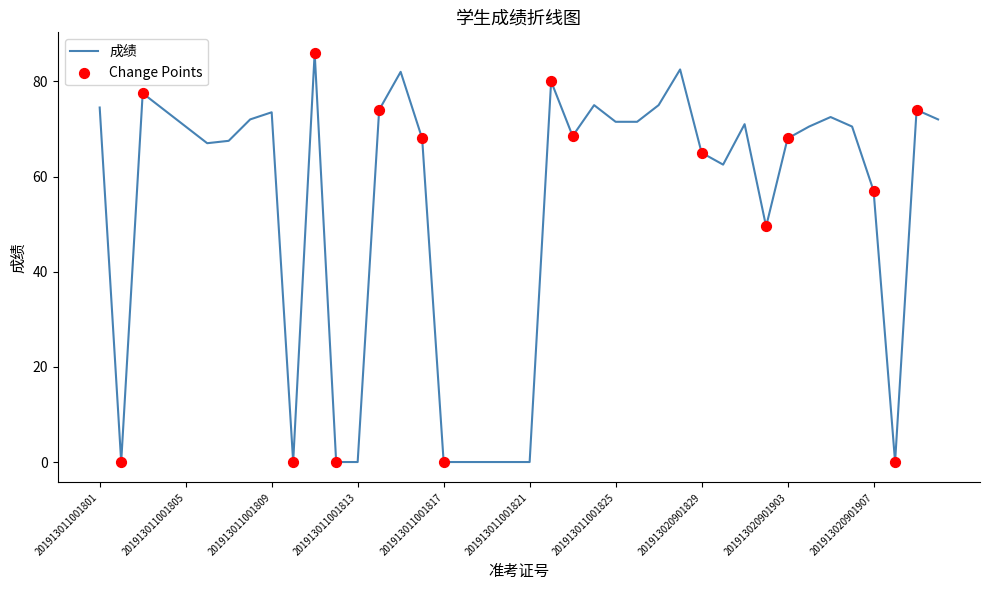

What is the greatest value displayed?

86.0